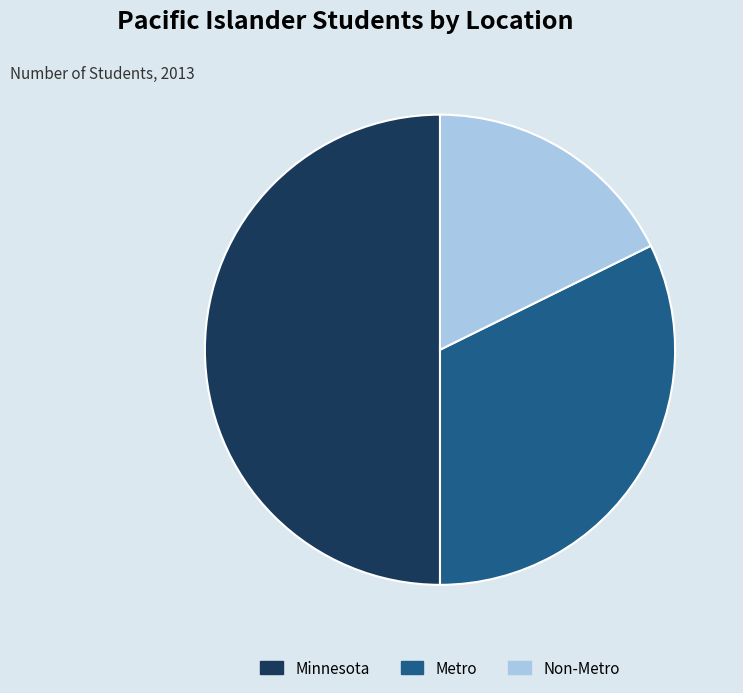

True or false: Non-Metro accounts for 28% of the total.

False